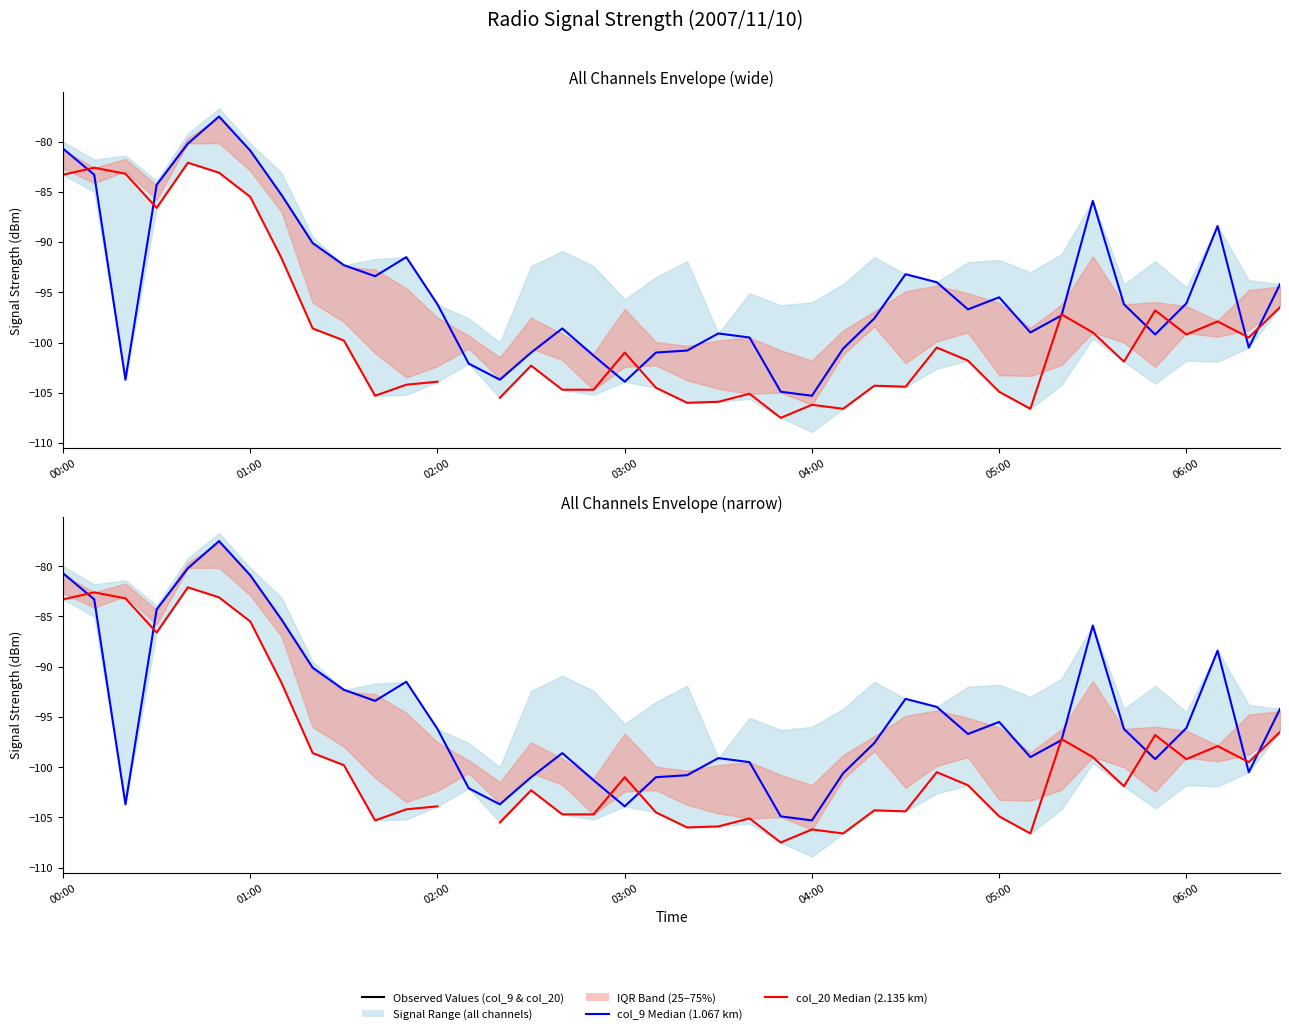

The col_20 (2.135 km) series shows -182.3 at 23. True or false?

False